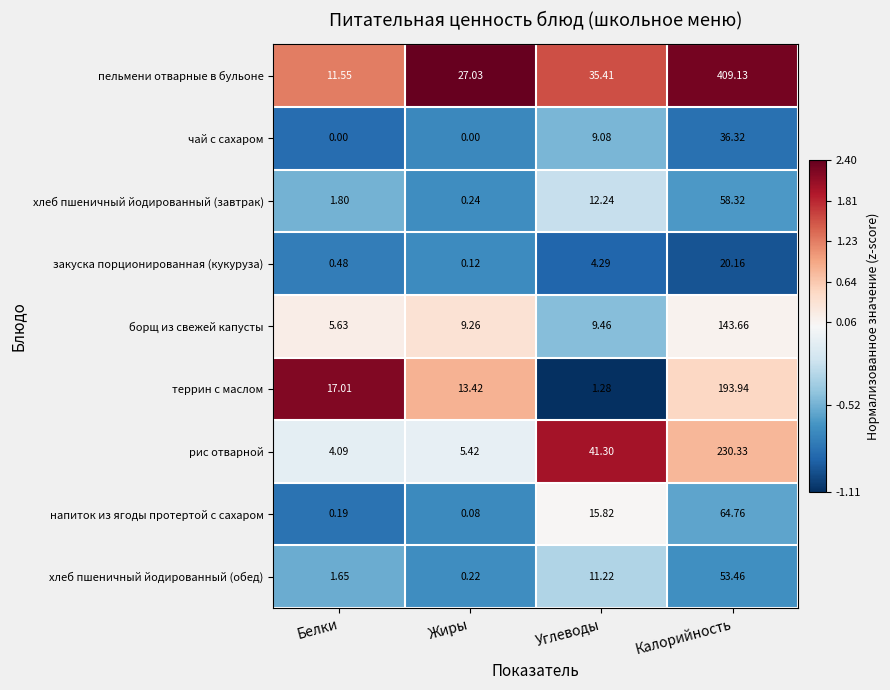

At which label is борщ из свежей капусты closest to 74?

Углеводы